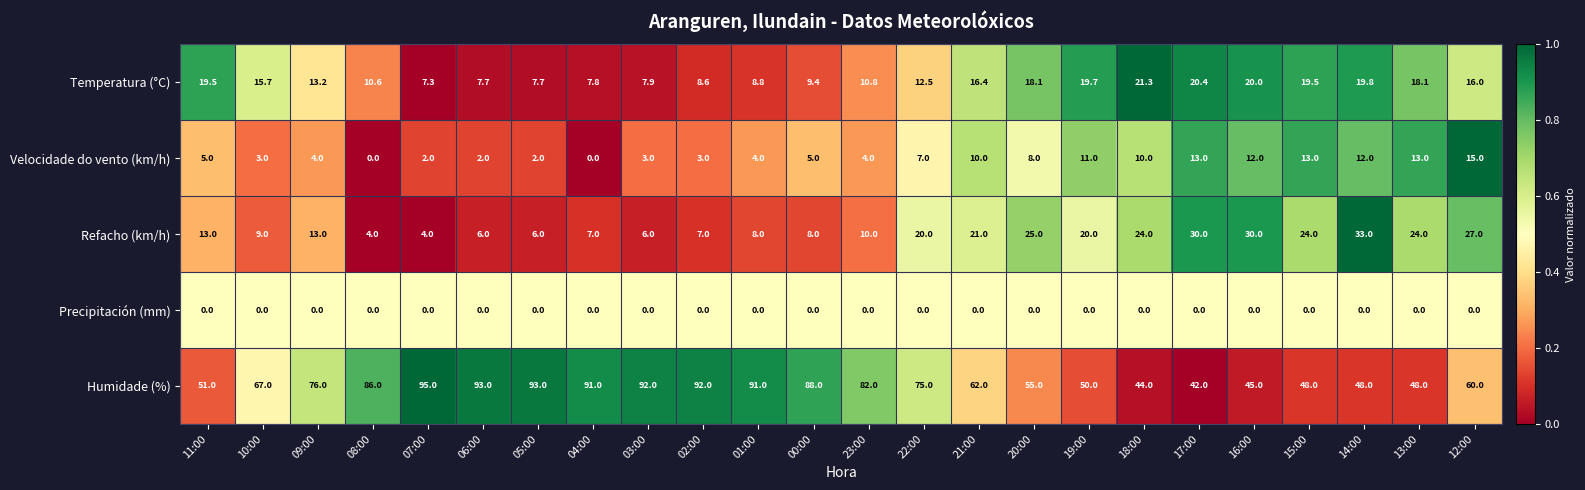

List the series in order of their peak value, lowest first.

Precipitación (mm), Velocidade do vento (km/h), Temperatura (°C), Refacho (km/h), Humidade (%)